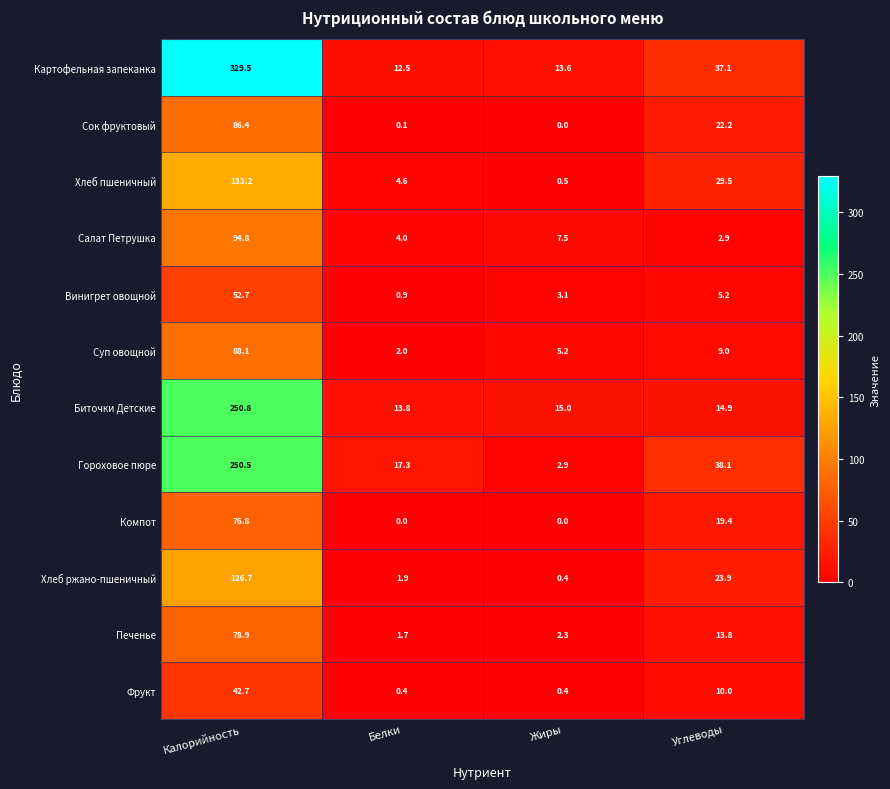

Rank the series by their maximum value, from highest to lowest.

Картофельная запеканка, Биточки Детские, Гороховое пюре, Хлеб пшеничный, Хлеб ржано-пшеничный, Салат Петрушка, Суп овощной, Сок фруктовый, Печенье, Компот, Винигрет овощной, Фрукт